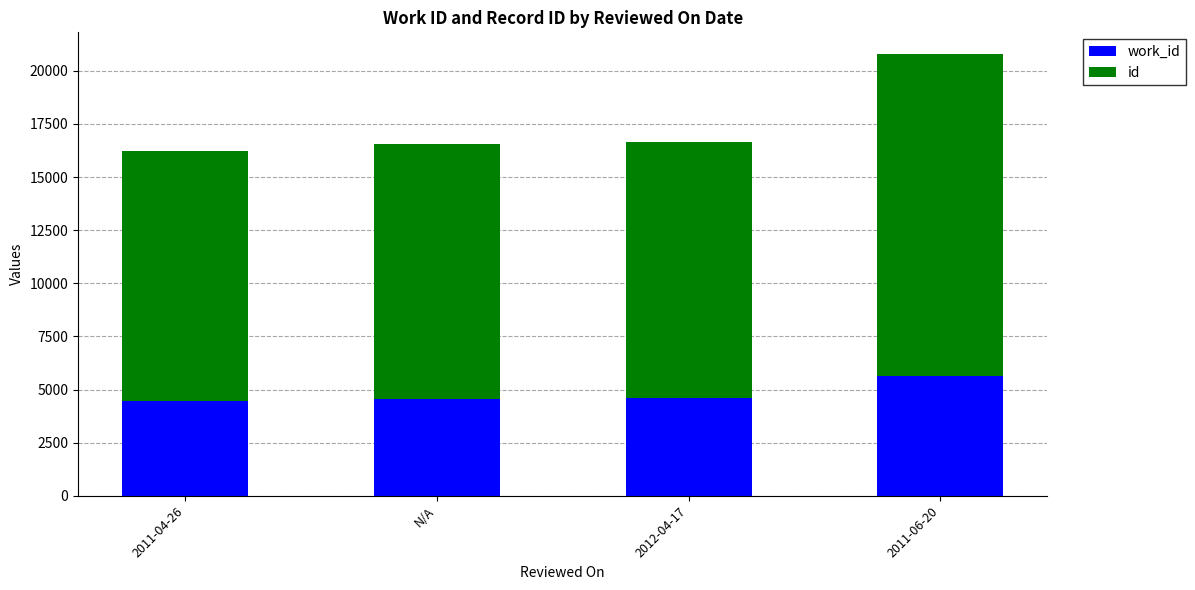

At which category is the sum across all series the highest?

2011-06-20